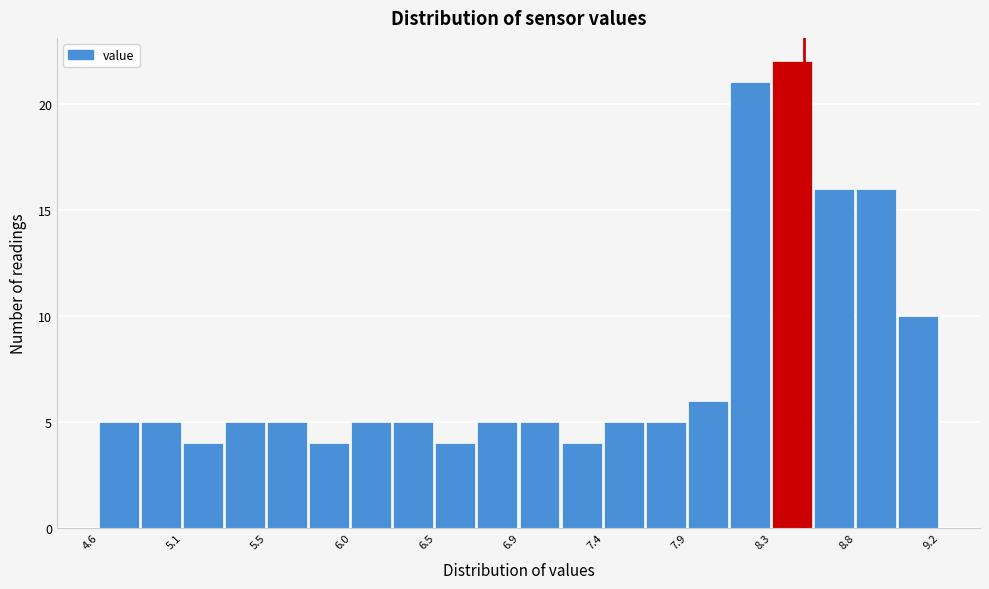

What is the height of the bar covering 4.60 to 4.85 on the x-axis? Neither the bar edges nor the heights are printed on the chart, so give them approximately, as read against the axes.

5